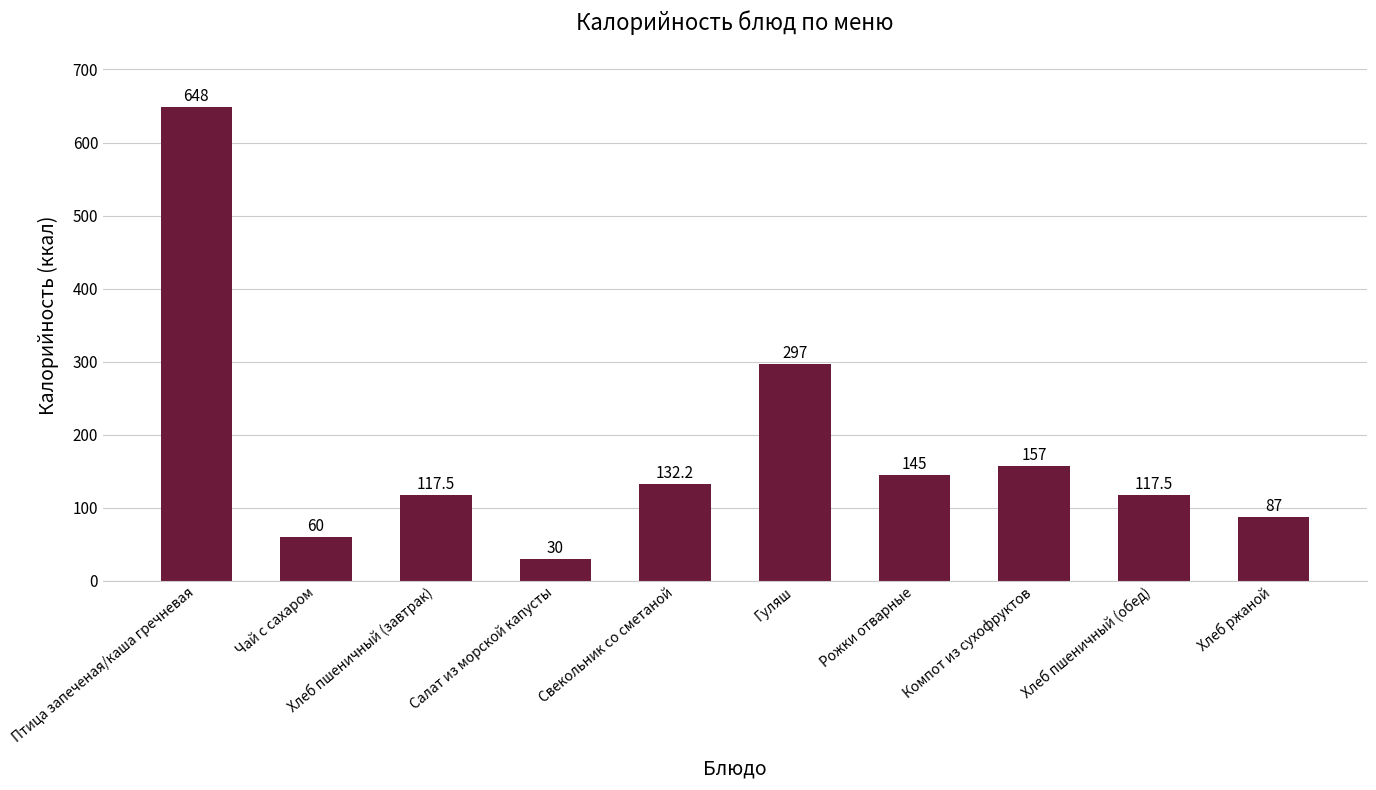

Between Чай с сахаром and Салат из морской капусты, which is larger?

Чай с сахаром